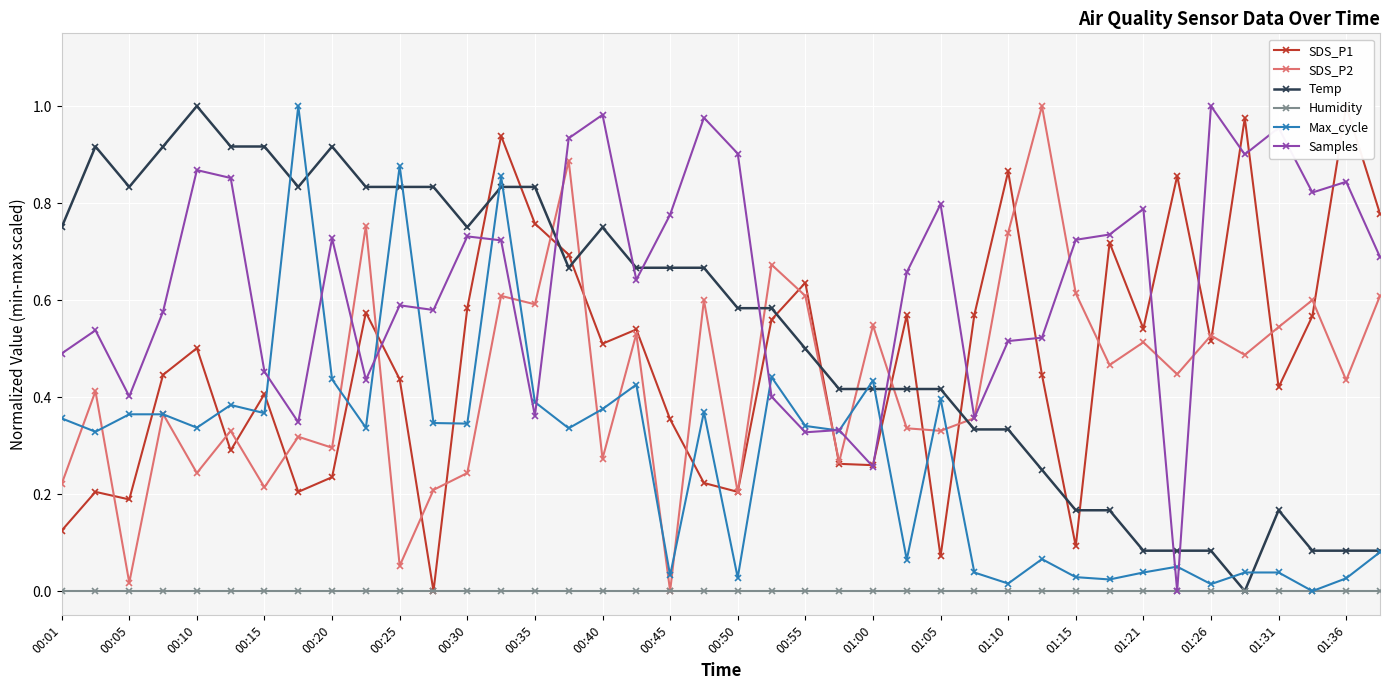

List the series in order of their peak value, highest first.

SDS_P1, SDS_P2, Temp, Max_cycle, Samples, Humidity